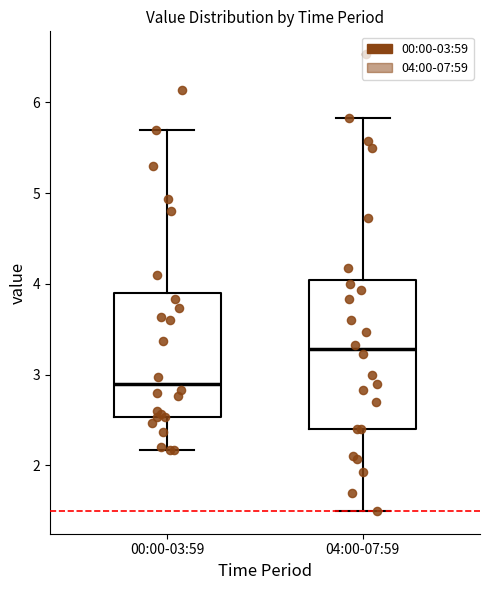

Which box's median line is the highest?

04:00-07:59